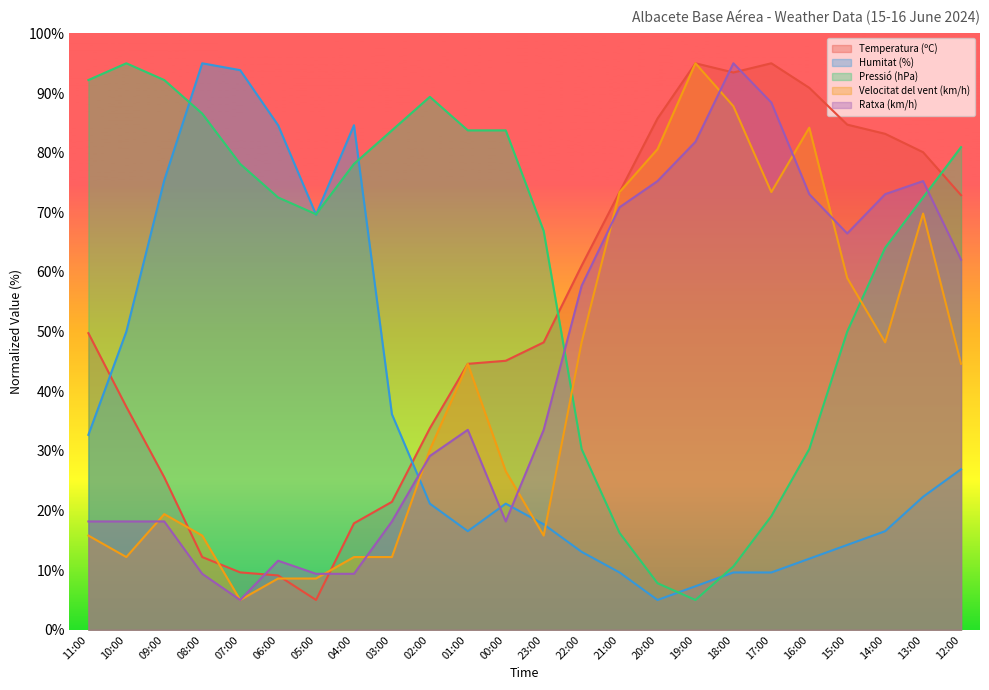

How many series are shown in this chart?

5